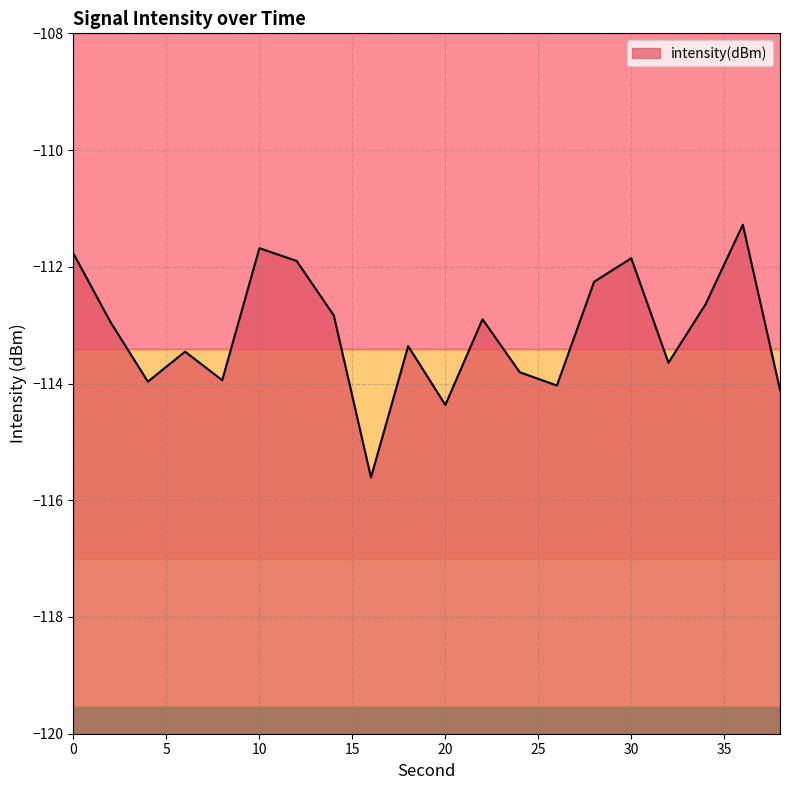

What is the difference between the maximum and minimum values?

4.3